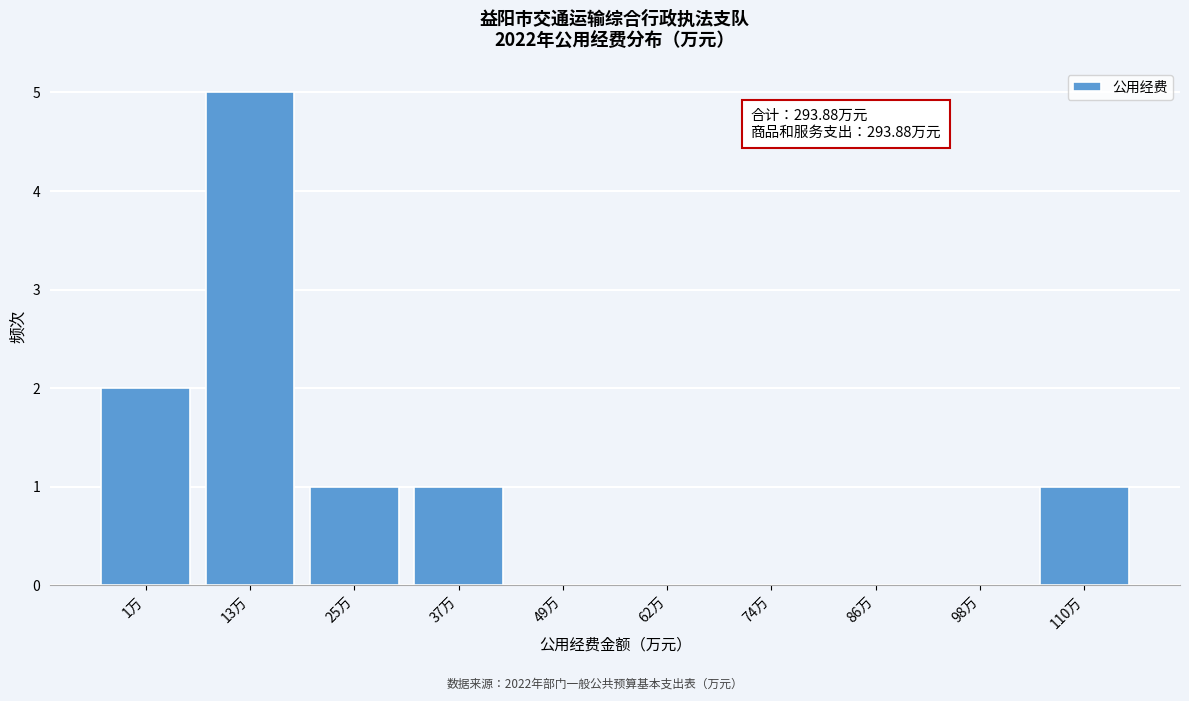

Reading right to left, extract all data points from this chart.

110万=1	98万=0	86万=0	74万=0	62万=0	49万=0	37万=1	25万=1	13万=5	1万=2